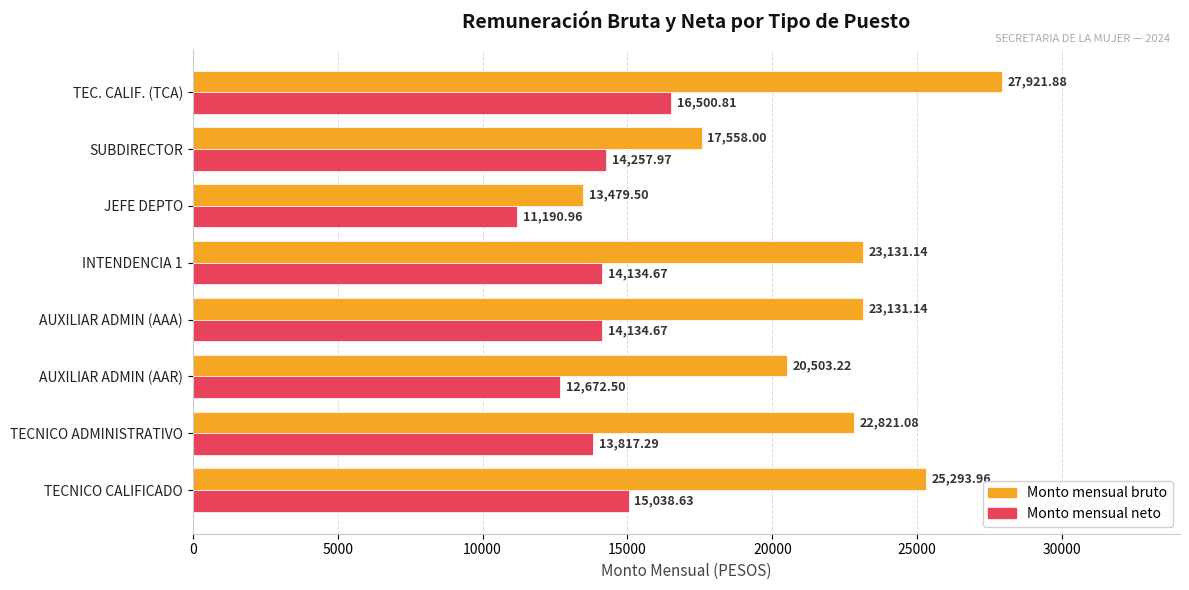

What is the difference between the second highest and minimum values in the Monto mensual bruto series?

11814.5